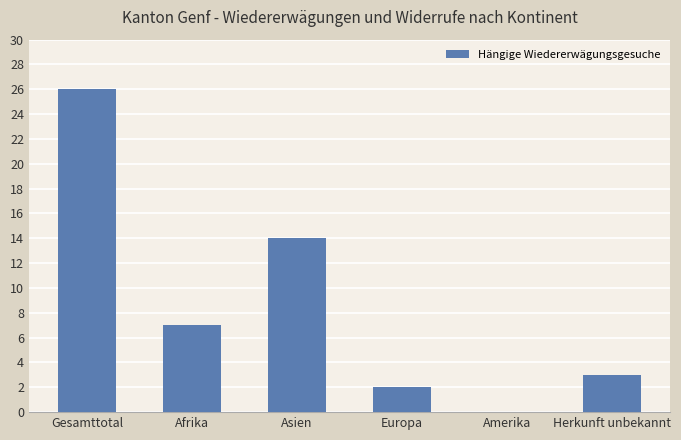

Which has a higher value, Afrika or Amerika?

Afrika